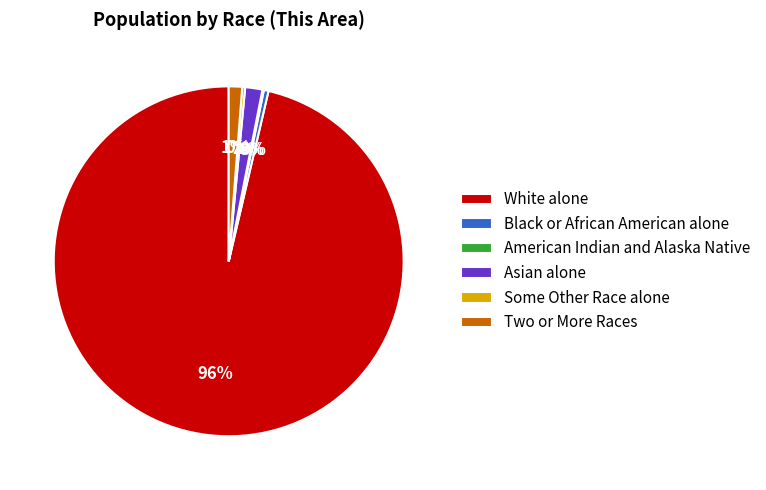

To the nearest percent, what portion does Asian alone represent?

2%